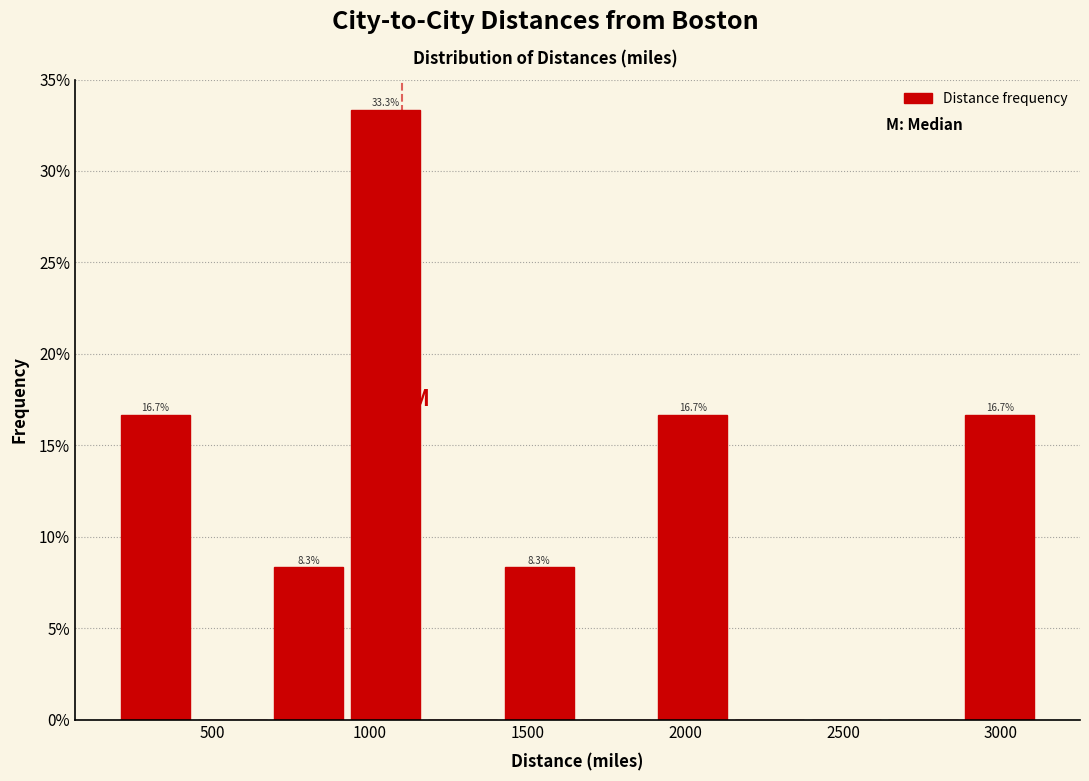

Over which range of the x-axis is the bar tallest?

950 to 1200